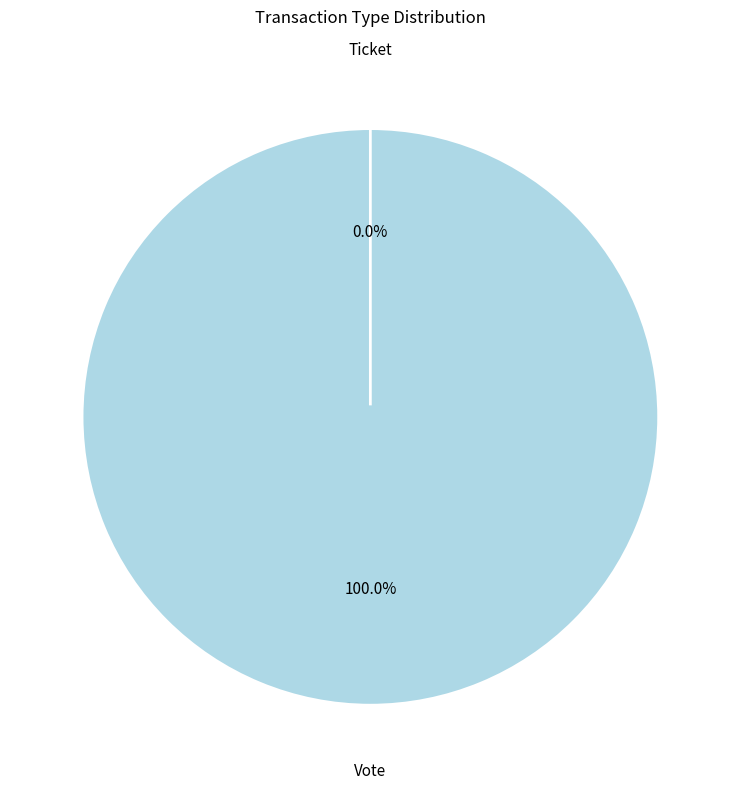

True or false: Ticket accounts for 1% of the total.

False